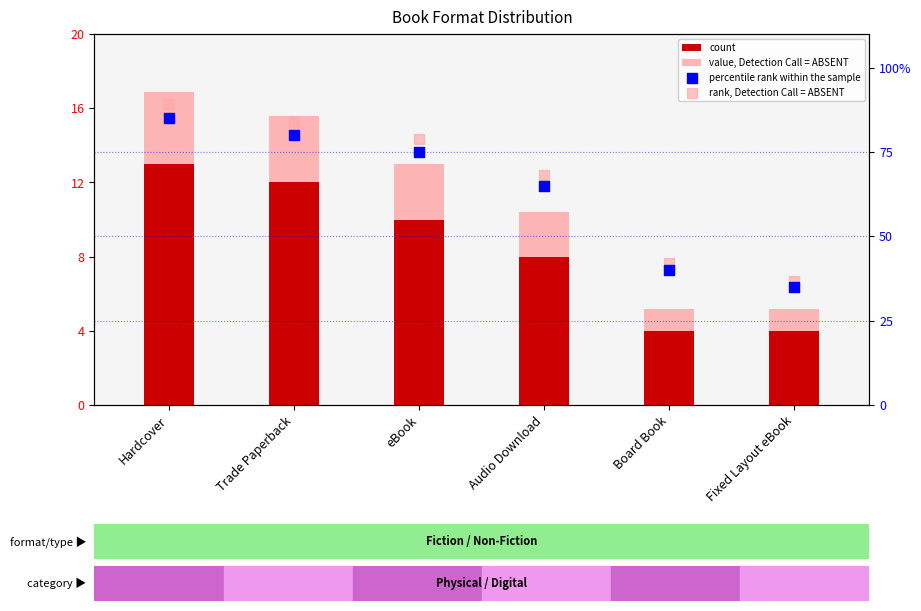

Which series has the largest total across all categories?

rank, Detection Call = ABSENT